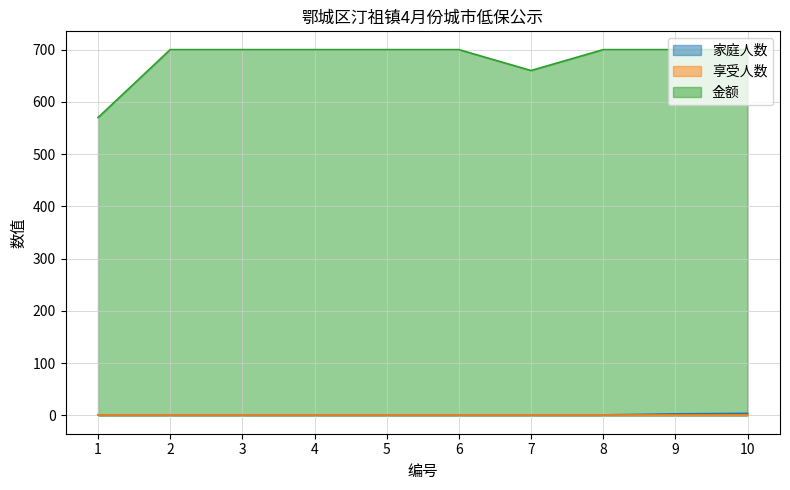

What is the value of the 金额 point at the 2nd from the left?

700